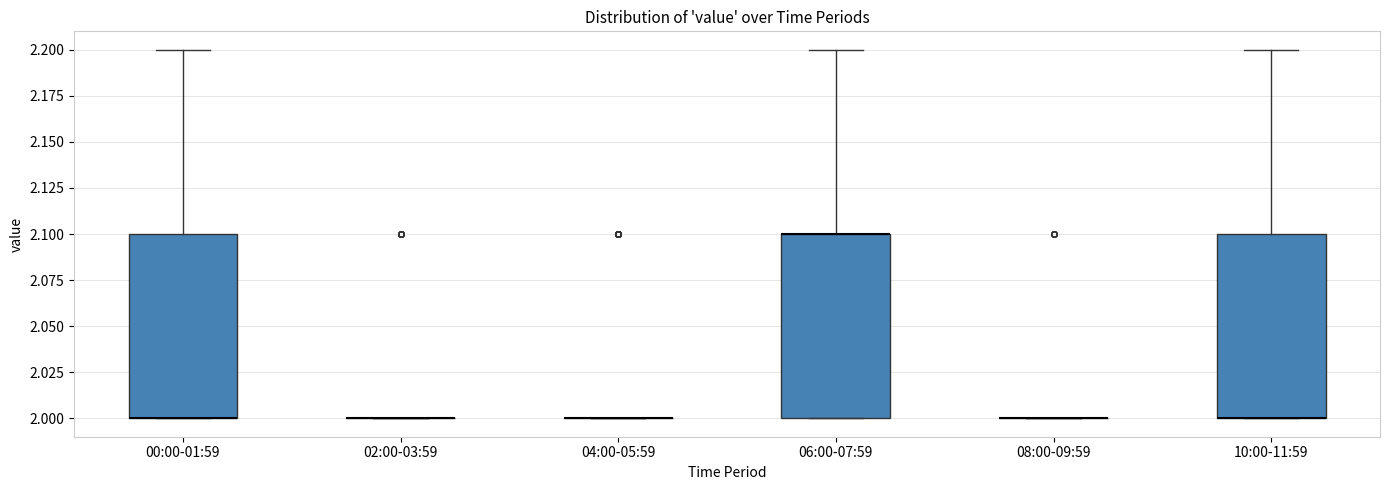

Reading left to right, transcribe this box plot: for each box, give where its median line is, the range the box spans, and where its two whiskers end, as read against the y-axis. The values are not printed on the chart, so give them approximately, as read against the axis.

00:00-01:59: median 2.0 (drawn on the box's lower edge), box 2.0 to 2.1, whiskers 2.0 to 2.2
02:00-03:59: box collapsed to a line at 2.0, whiskers 2.0 to 2.0
04:00-05:59: box collapsed to a line at 2.0, whiskers 2.0 to 2.0
06:00-07:59: median 2.1 (drawn on the box's upper edge), box 2.0 to 2.1, whiskers 2.0 to 2.2
08:00-09:59: box collapsed to a line at 2.0, whiskers 2.0 to 2.0
10:00-11:59: median 2.0 (drawn on the box's lower edge), box 2.0 to 2.1, whiskers 2.0 to 2.2